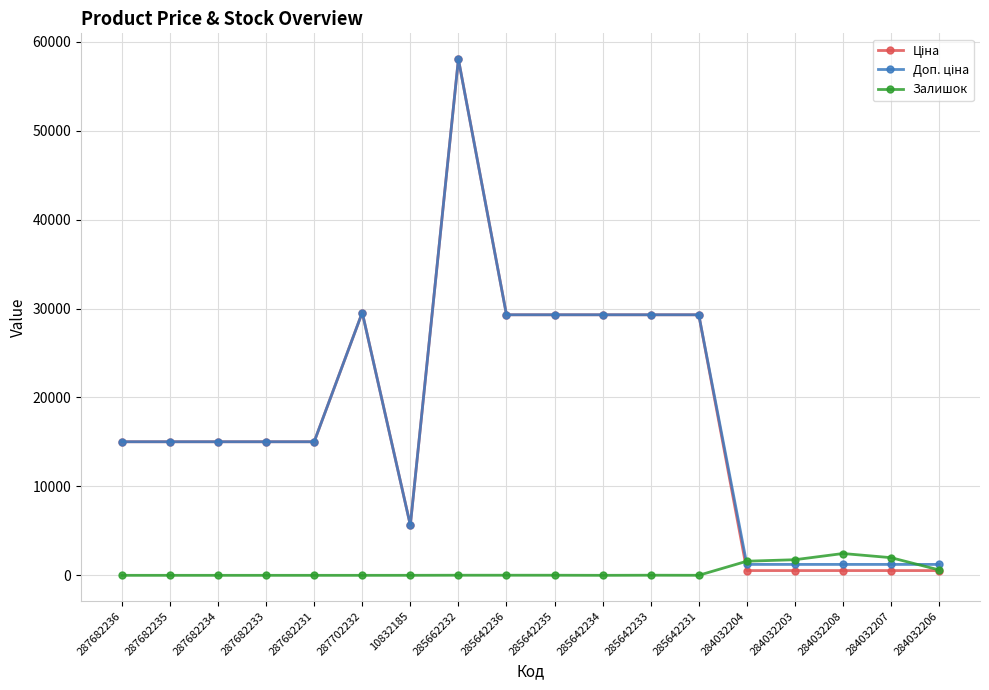

At which category is the sum across all series the highest?

285662232